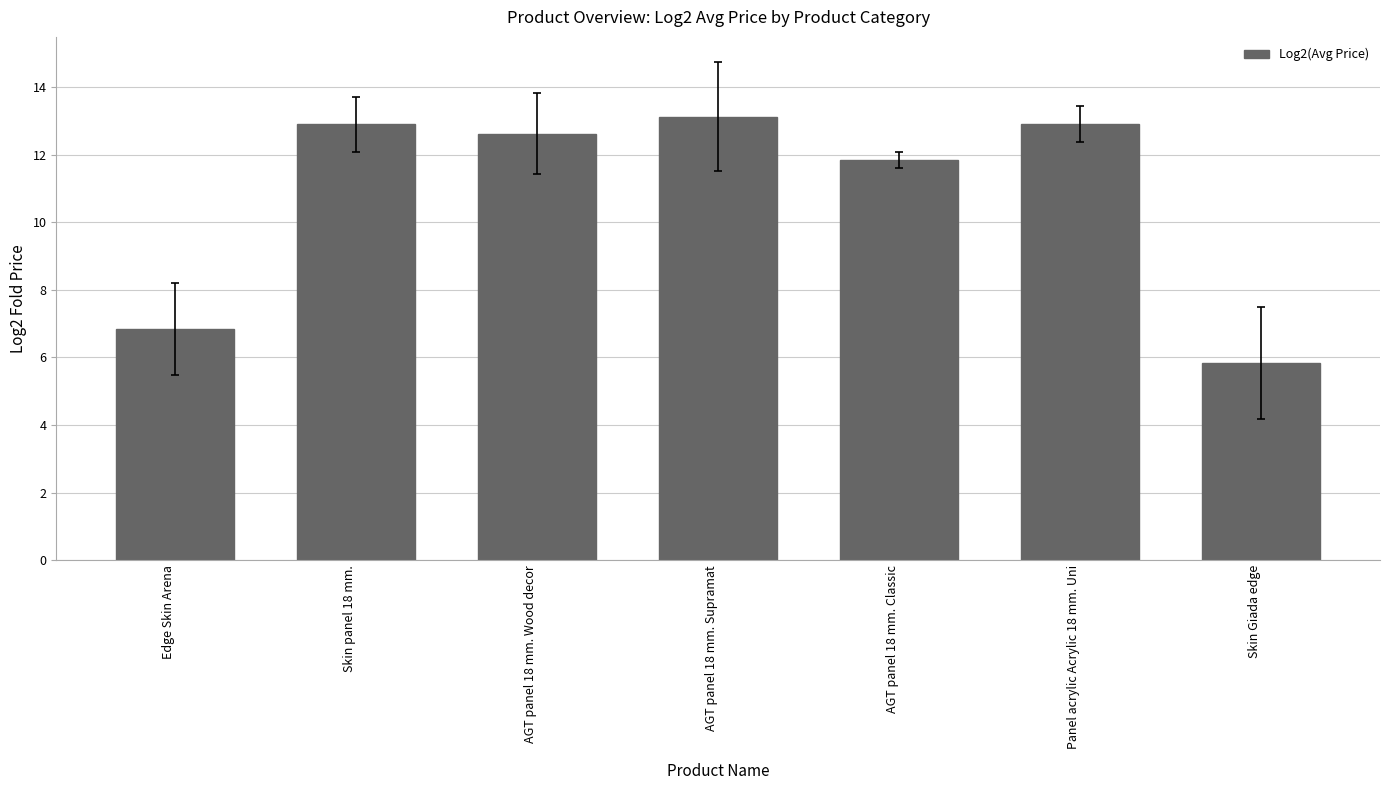

The value at Skin Giada edge is 5.8. True or false?

True